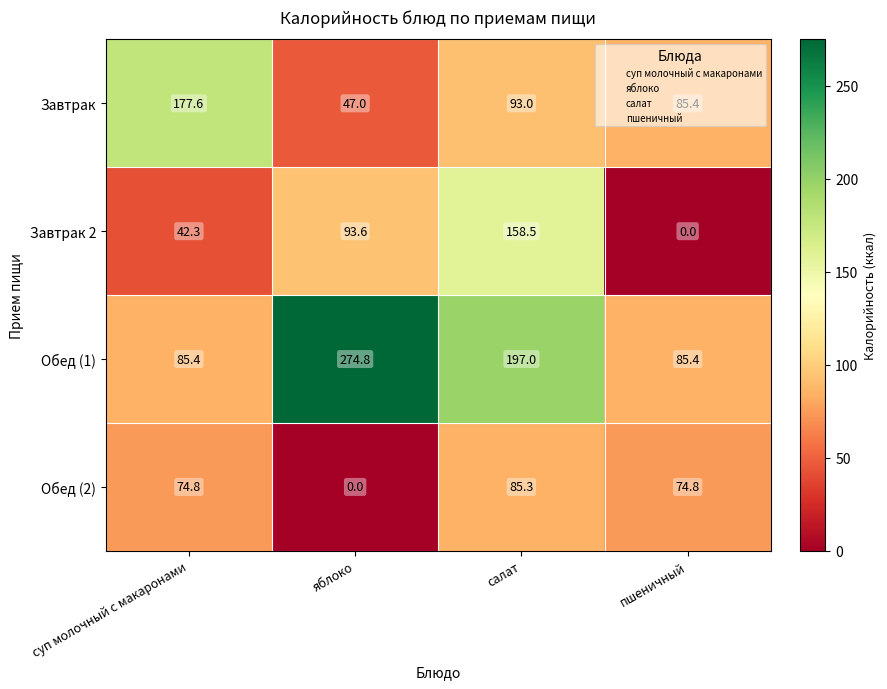

At which category does the chart reach its peak across all series?

яблоко